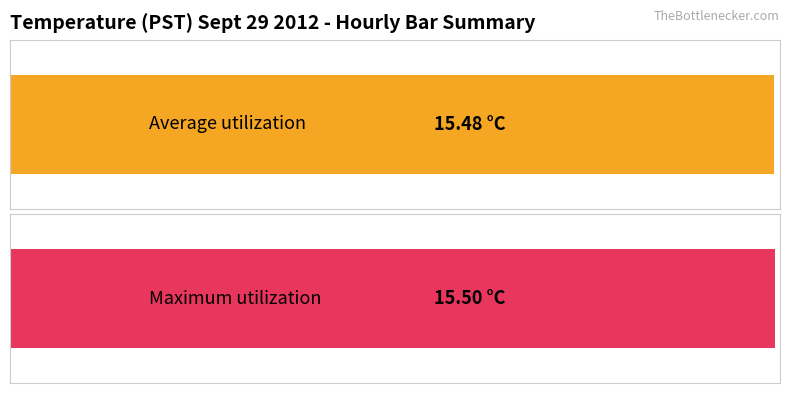

What are all the series names shown in the legend?

Average utilization, Maximum utilization